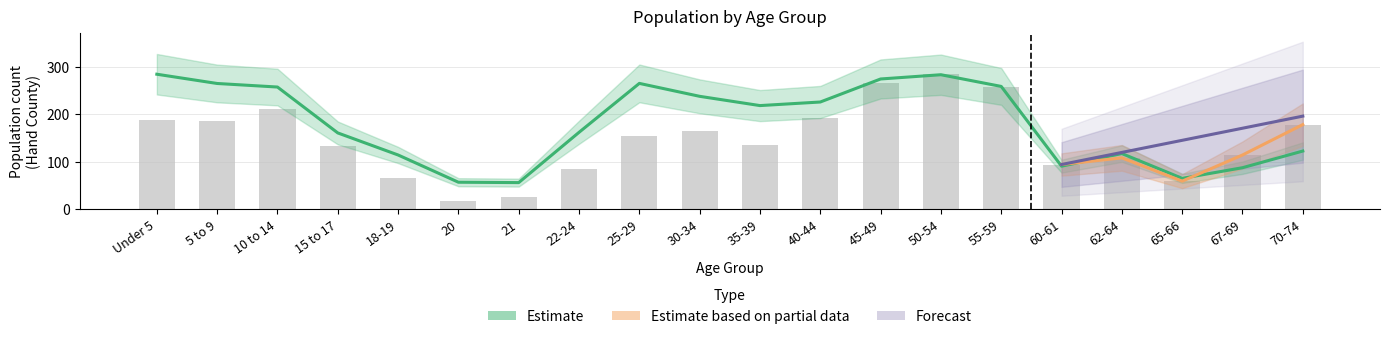

What is the difference between the highest and lowest values at 70-74?

55.7